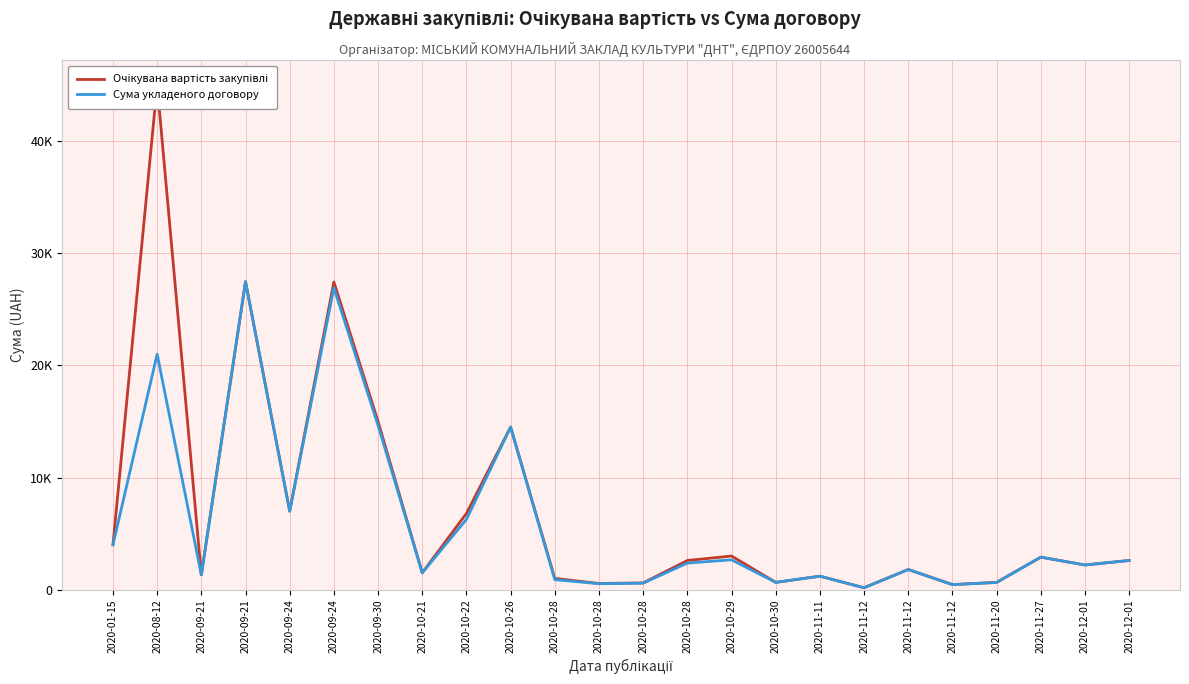

True or false: Сума укладеного договору has a value of 1200.0 at 2020-11-11.

True